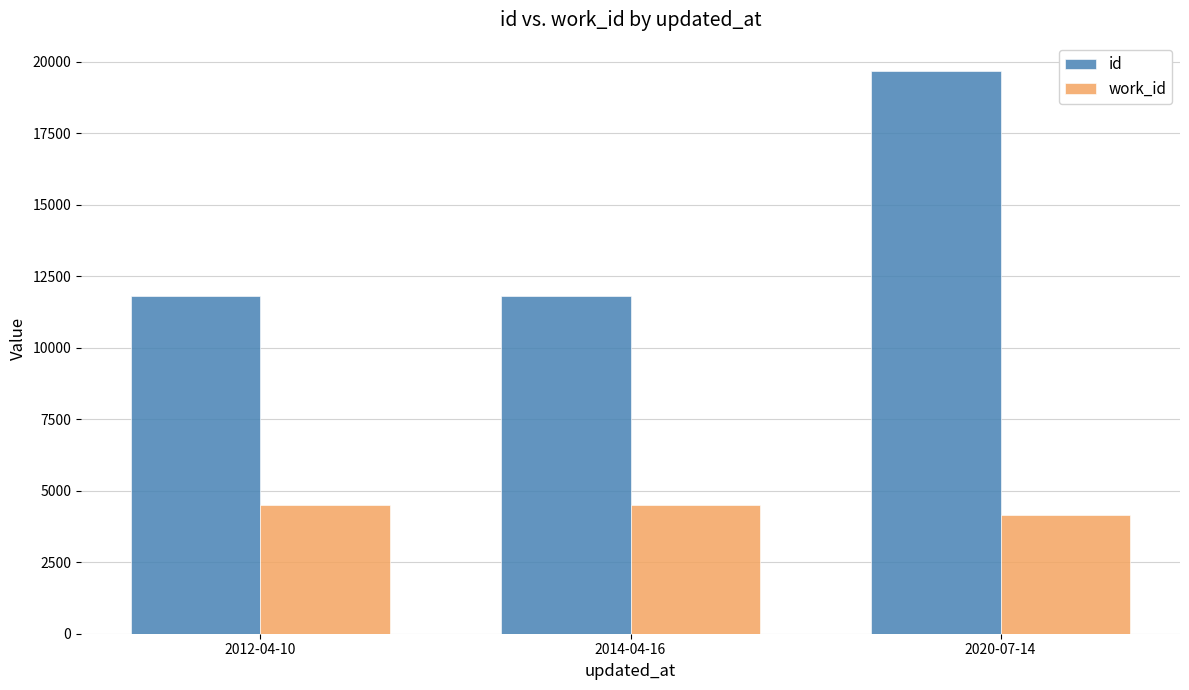

What is the average value of the id series?

14431